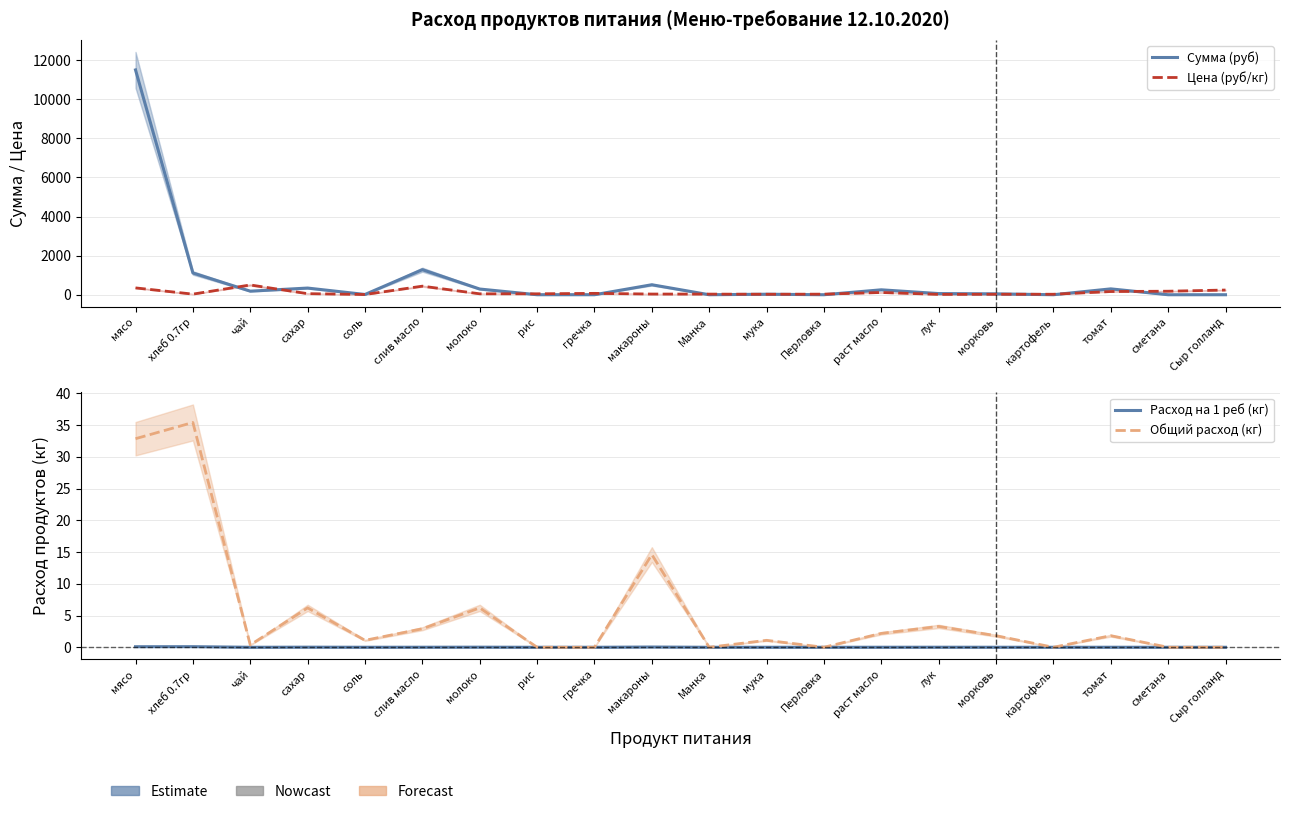

Between which two adjacent categories do Цена (руб/кг) and Общий расход (кг) first intersect?

мясо and хлеб 0.7гр